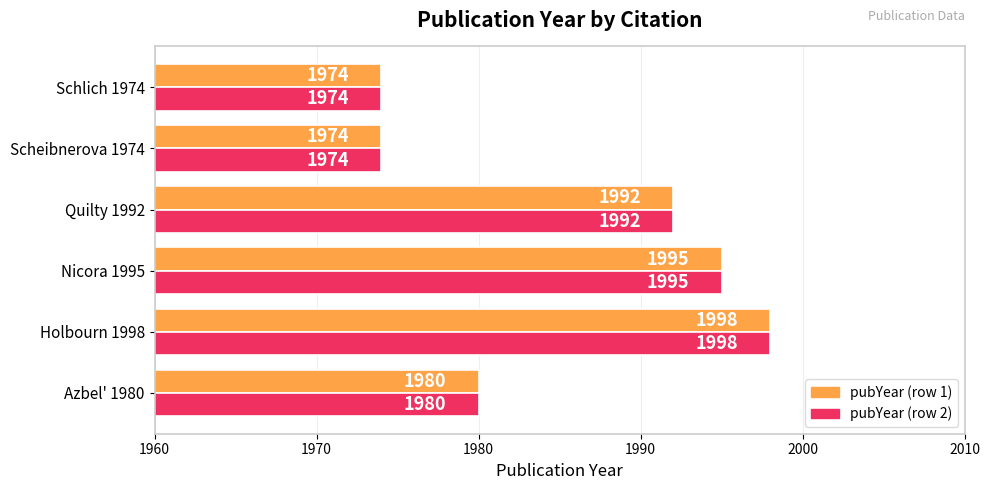

What is the minimum value shown in the chart?

1974